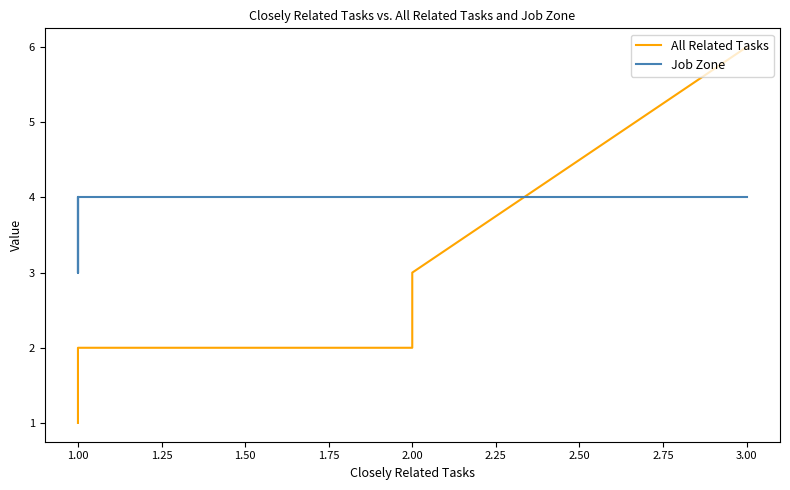

What is the highest value of the Job Zone series?

4